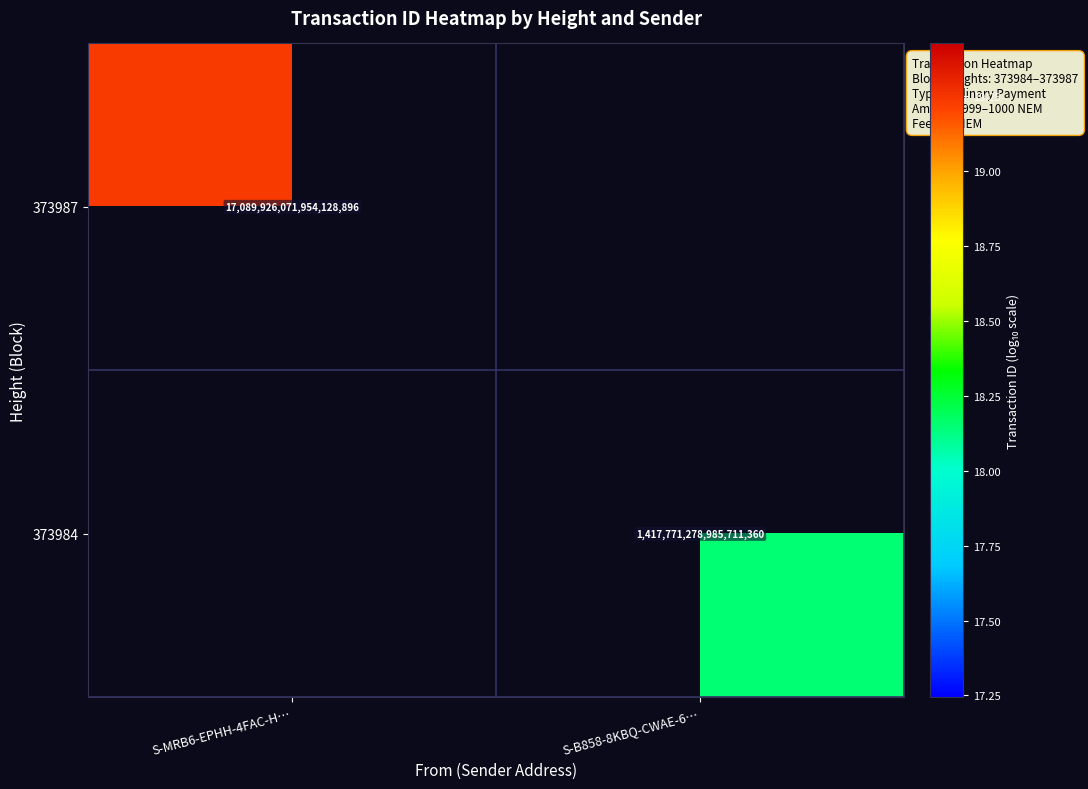

Is it true that 373987 equals 28706249278325182464 at S-MRB6-EPHH-4FAC-H…?

False